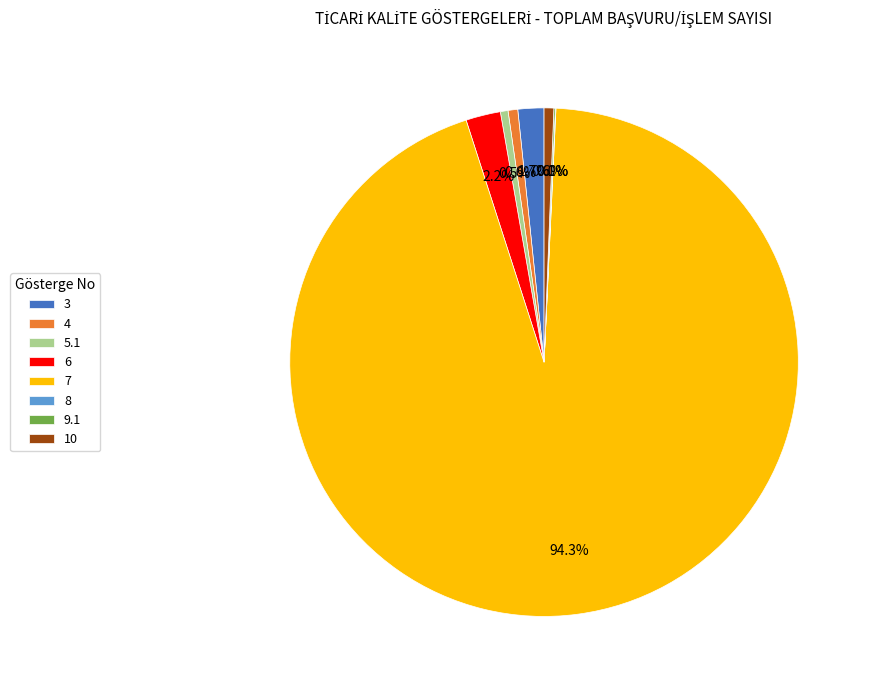

What is the largest slice in the pie chart?

7